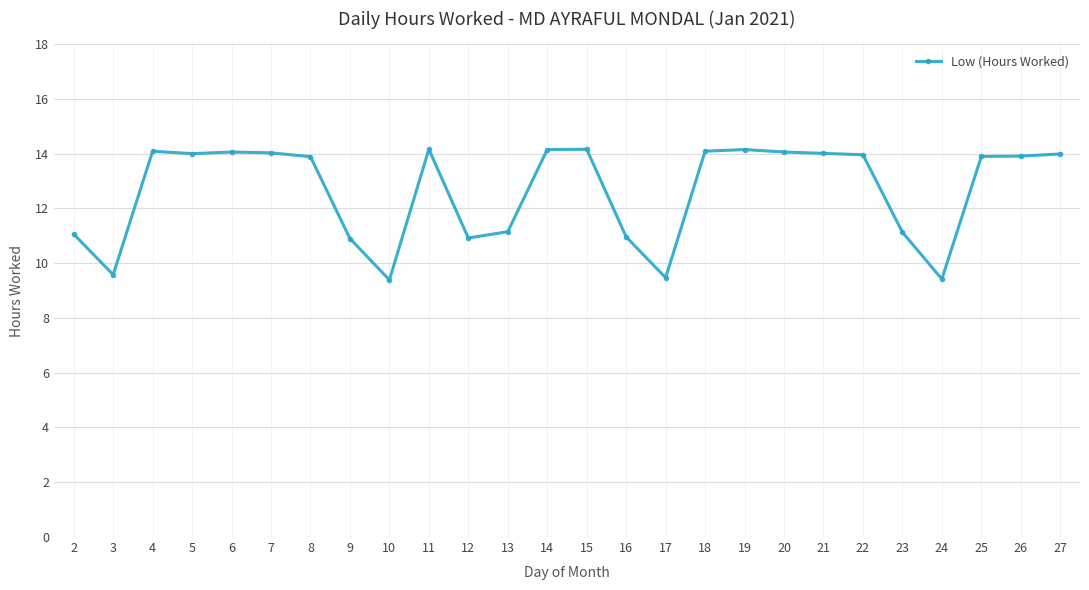

What is the value of the 13th point from the left?

14.2